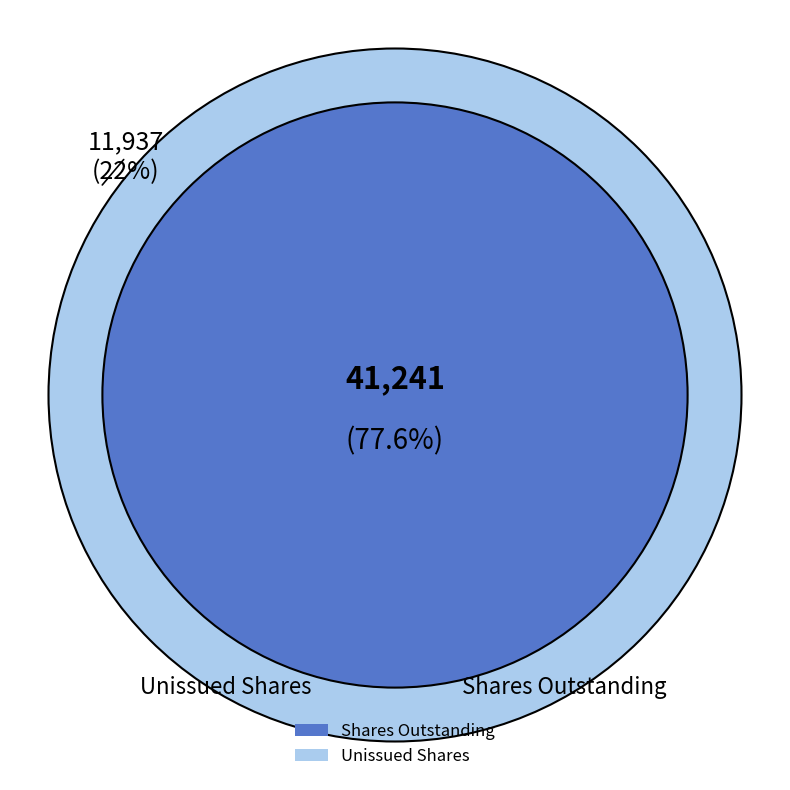

True or false: Common stock, shares authorized accounts for 34% of the total.

False